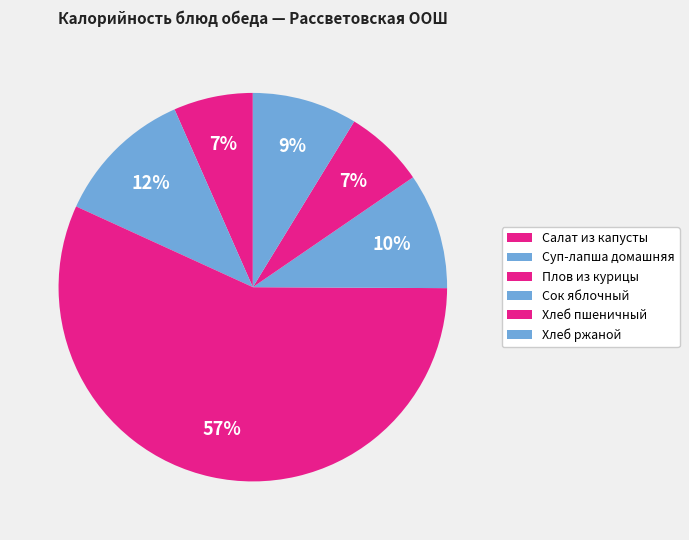

Count the number of slices in the pie.

6